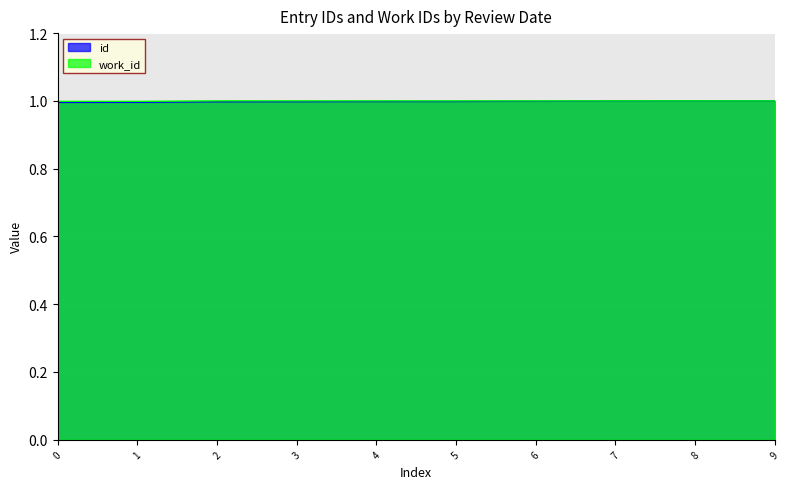

True or false: work_id has a value of 1.0 at 7.

True